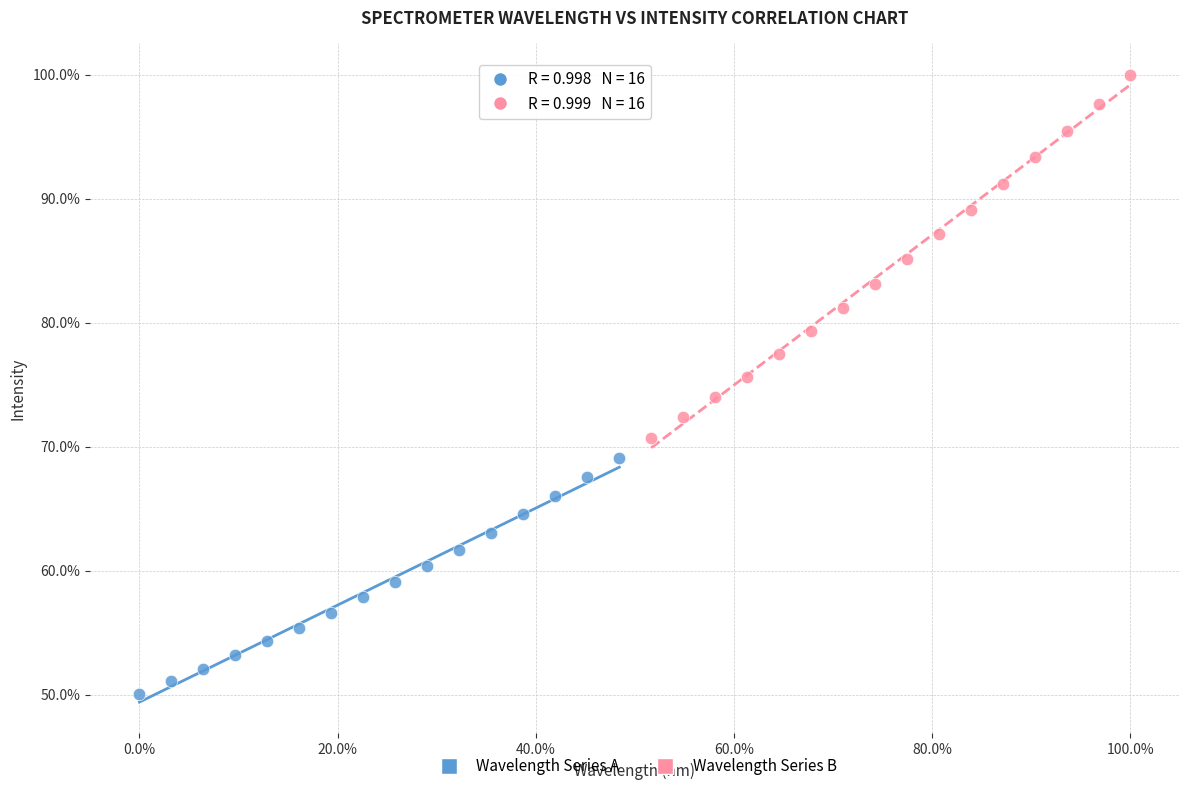

Which series has the widest spread of Y values?

Wavelength Series B